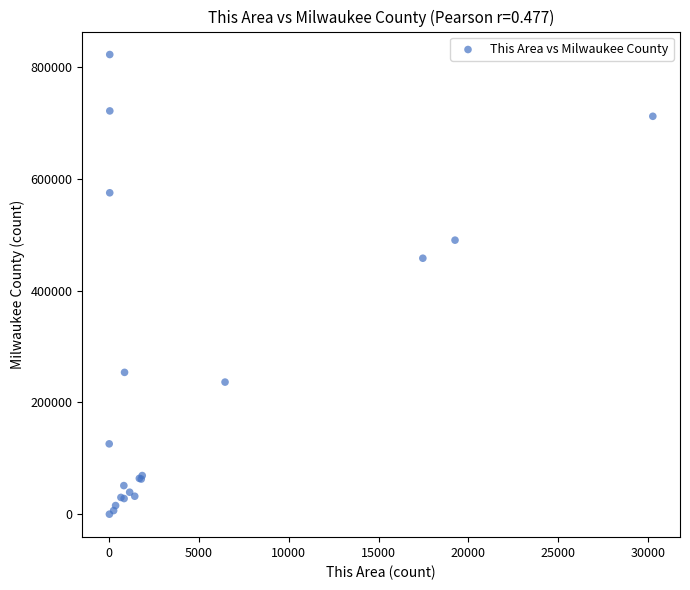

What Y value in the scatter plot is closest to 411029?

457717